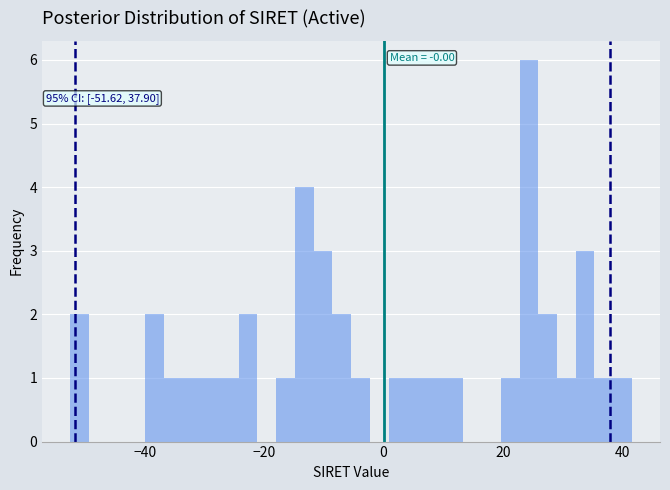

Around what value on the x-axis is the tallest bar? Give the approximate position of its centre, as read against the axis.

24